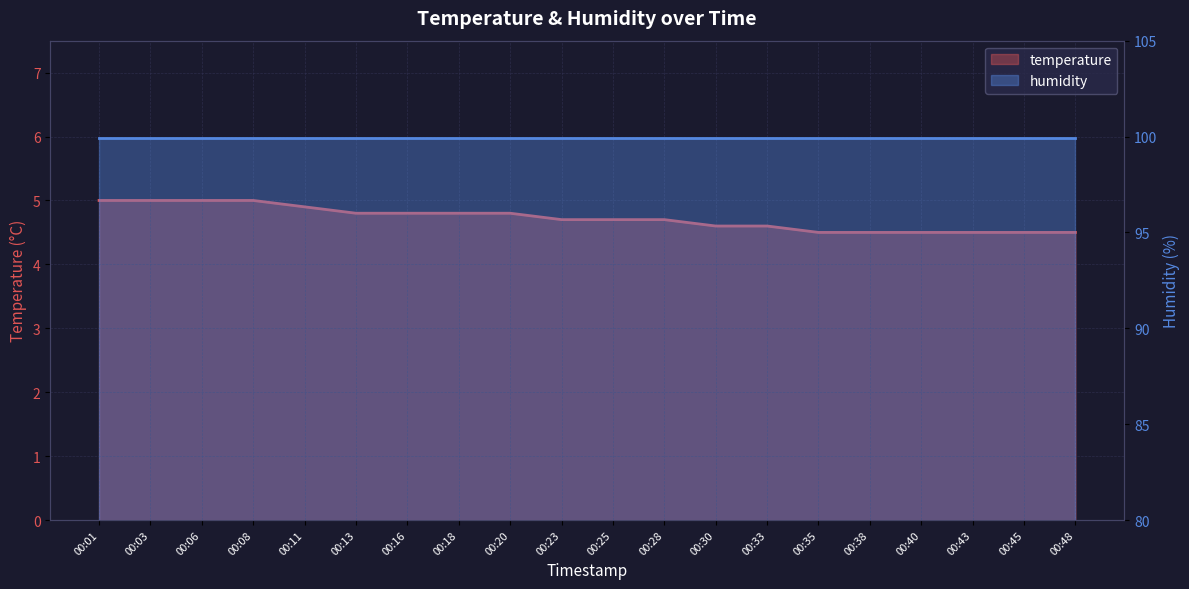

What value does the temperature series have at 00:03?

5.0